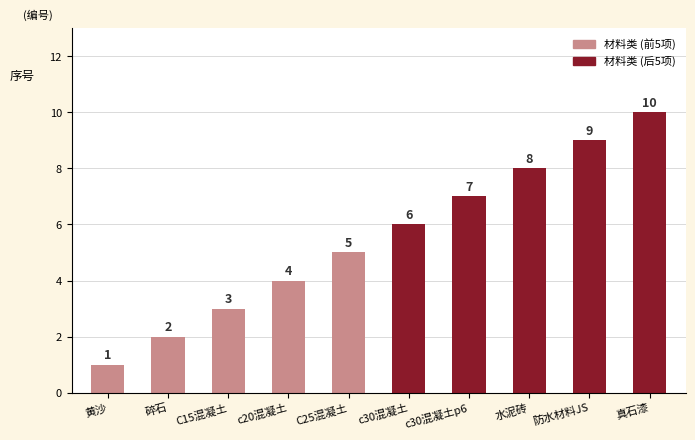

What is the difference between the values at c30混凝土 and C15混凝土?

3